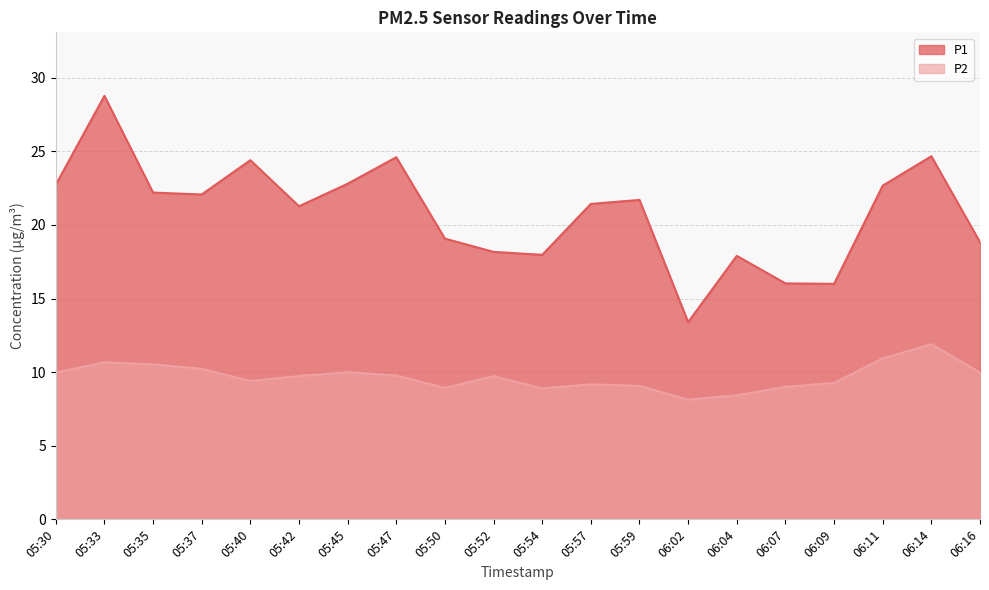

How many values in the P1 series exceed 21?

12